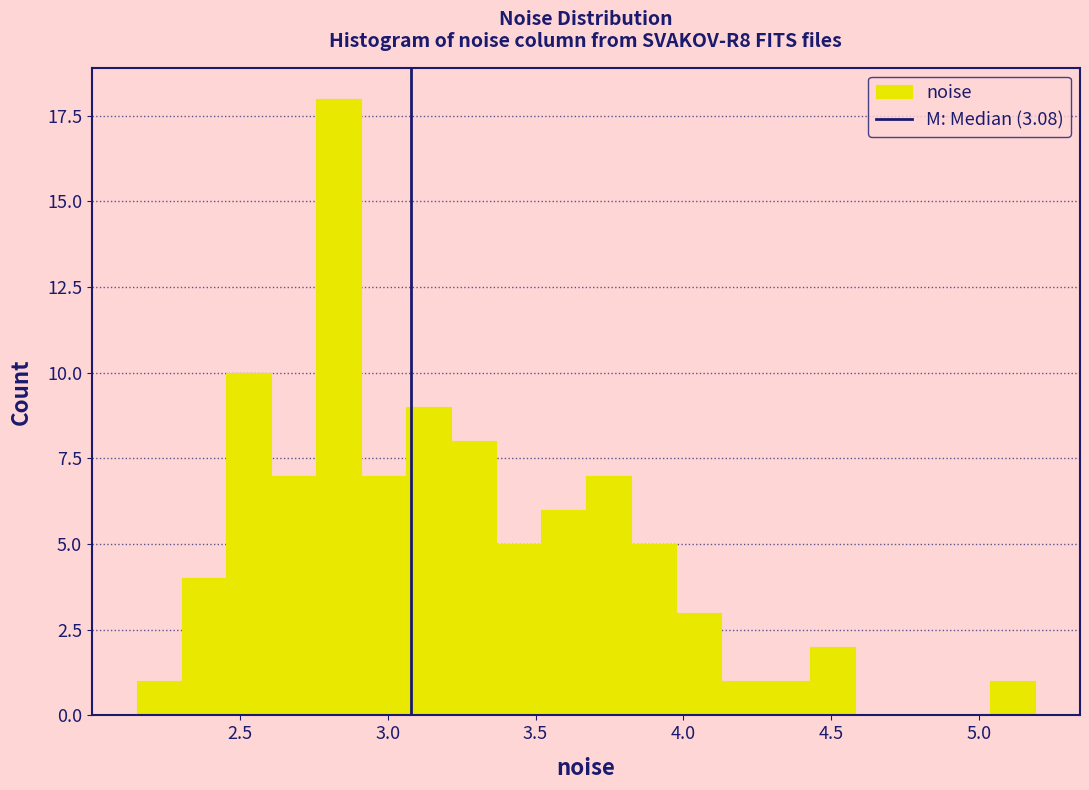

Read against the x-axis, roughly where is the centre of the tallest bar?

2.85